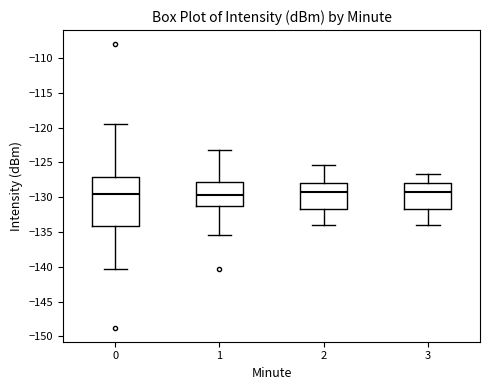

Reading left to right, read every box against the y-axis: the position of its median line, the range the box covers, and the ends of its whiskers. The values are not printed on the chart, so give them approximately, as read against the axis.

0: median -129.5, box -134.0 to -127.0, whiskers -140.5 to -119.5
1: median -129.5, box -131.0 to -128.0, whiskers -135.5 to -123.0
2: median -129.5, box -131.5 to -128.0, whiskers -134.0 to -125.5
3: median -129.5, box -131.5 to -128.0, whiskers -134.0 to -126.5